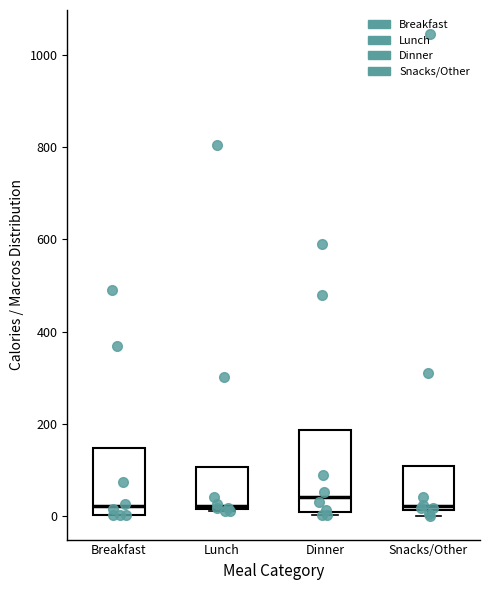

Reading left to right, transcribe this box plot: for each box, give where its median line is, the range the box spans, and where its two whiskers end, as read against the y-axis. The values are not printed on the chart, so give them approximately, as read against the axis.

Breakfast: median 20, box 0 to 140, whiskers 0 to 140
Lunch: median 20, box 20 to 100, whiskers 0 to 100
Dinner: median 40, box 0 to 180, whiskers 0 (just below the box's lower edge) to 180
Snacks/Other: median 20 (just above the box's lower edge), box 20 to 100, whiskers 0 to 100